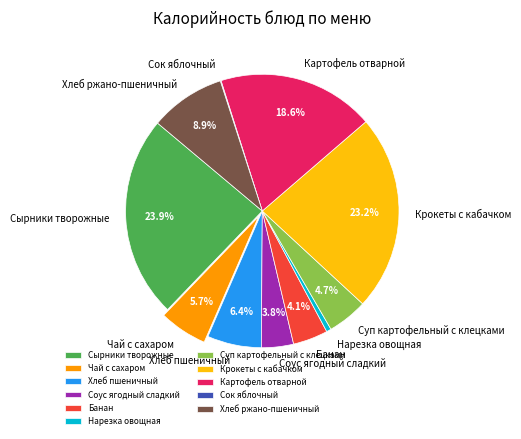

To the nearest percent, what portion does Нарезка овощная represent?

1%